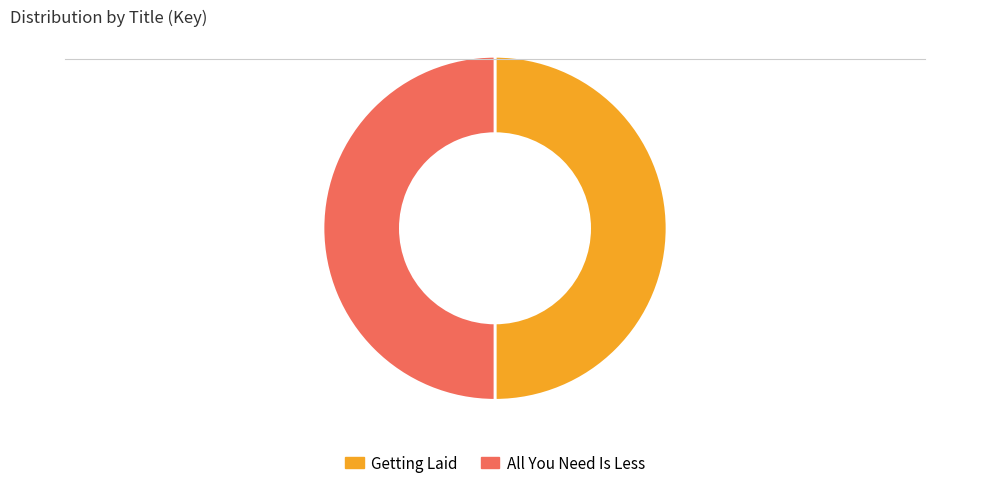

What is the ratio of the value at All You Need Is Less to the value at Getting Laid?

1.0